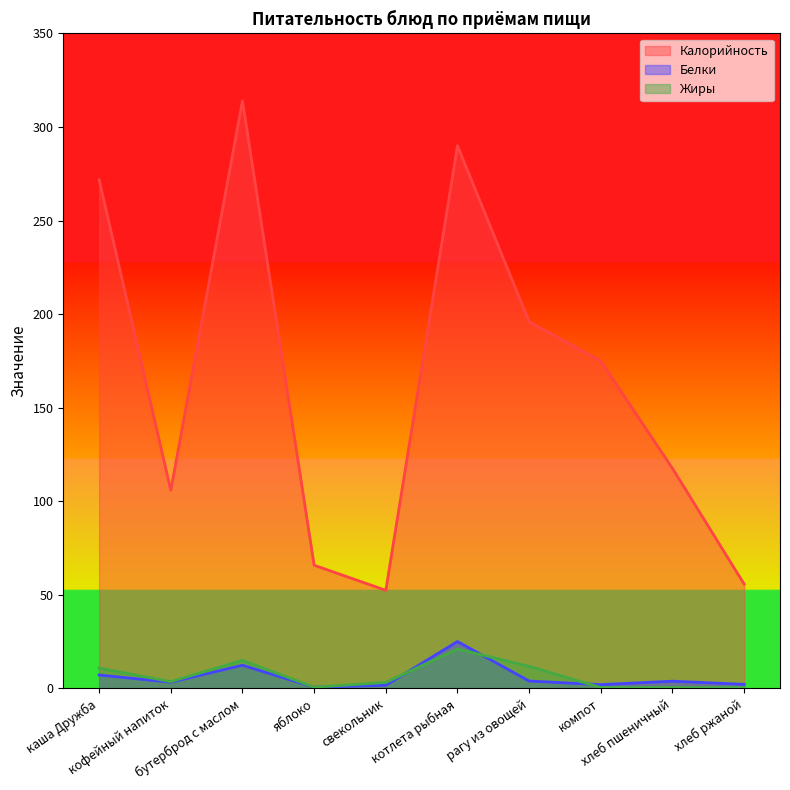

Does the chart have visible grid lines?

No